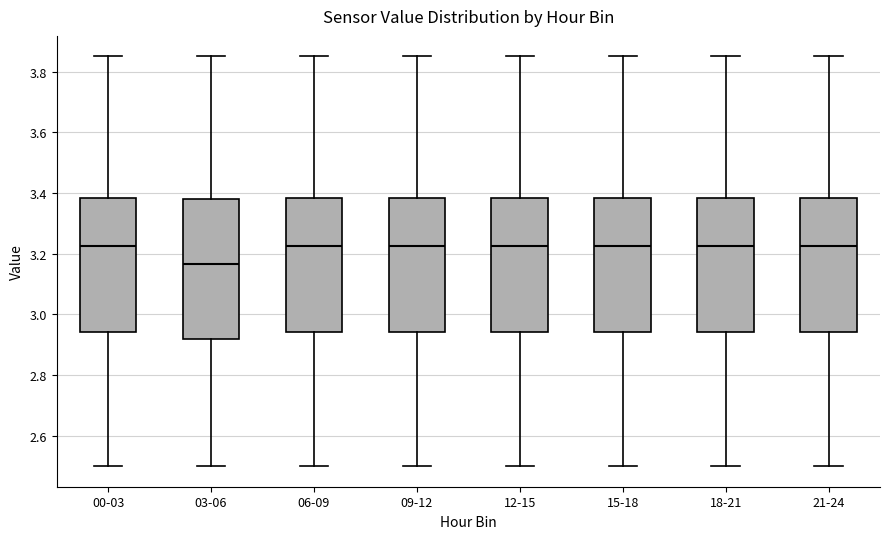

Where does the upper whisker of the box for 15-18 end on the y-axis? The values are not printed on the chart, so give them approximately, as read against the axis.

3.86